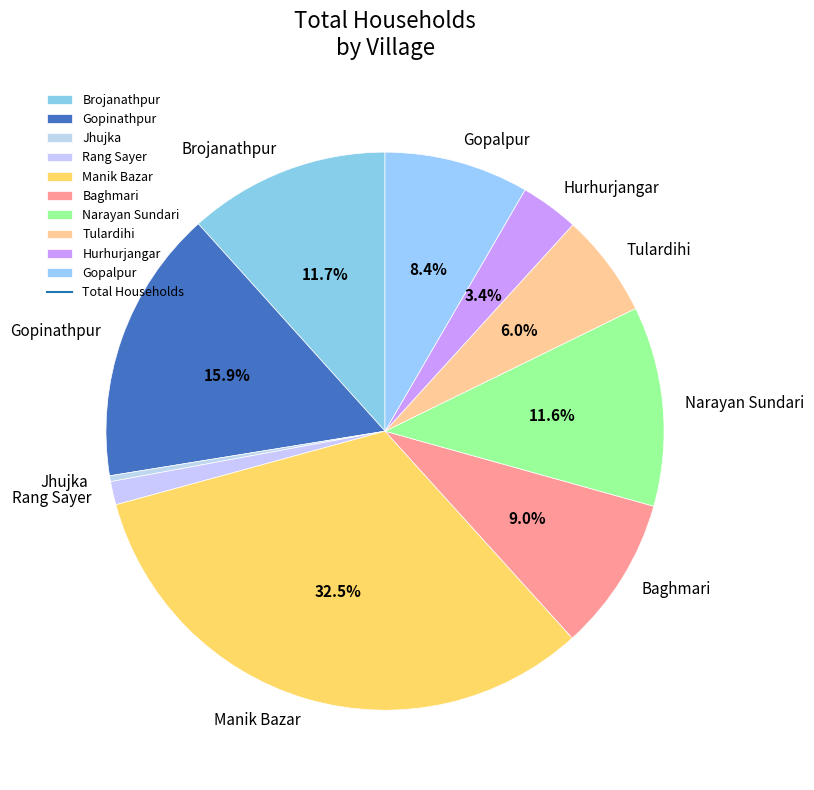

The Hurhurjangar slice represents 3% of the pie. True or false?

True